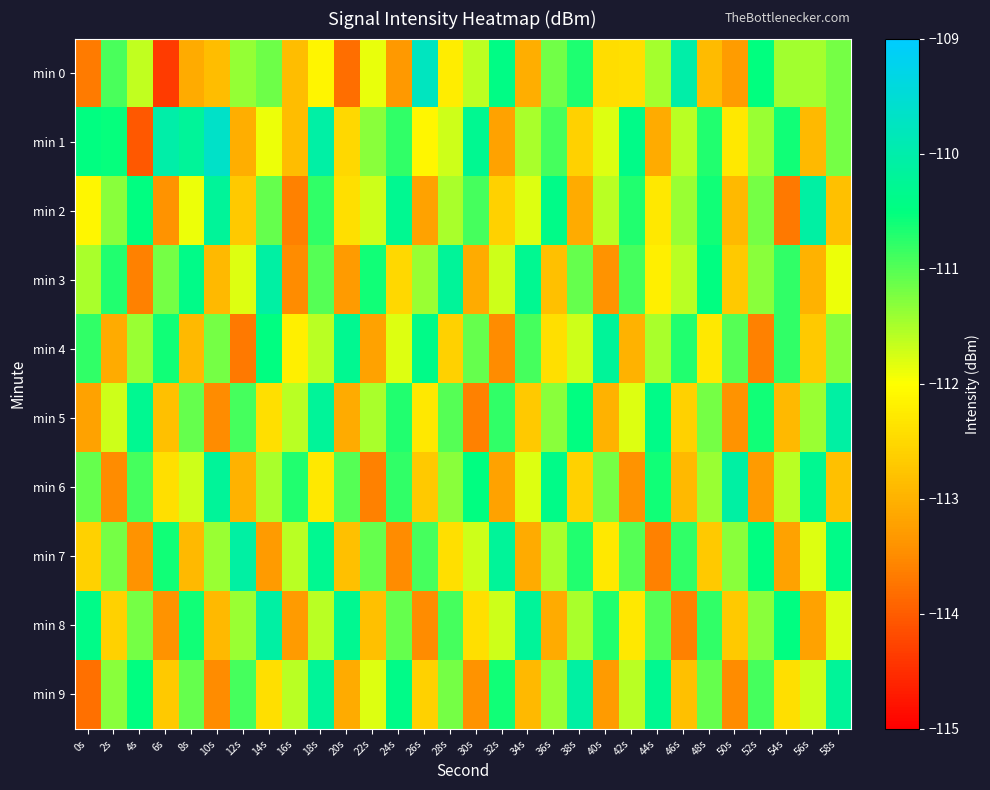

Reading left to right, extract all data points from this chart.

min 0: 0s=-113.7	2s=-110.9	4s=-111.6	6s=-114.4	8s=-113.1	10s=-112.8	12s=-111.4	14s=-111.2	16s=-112.8	18s=-112.1	20s=-113.8	22s=-111.9	24s=-113.3	26s=-109.8	28s=-112.2	30s=-111.6	32s=-110.4	34s=-113.1	36s=-111.2	38s=-110.7	40s=-112.4	42s=-112.4	44s=-111.5	46s=-110.0	48s=-112.9	50s=-113.3	52s=-110.5	54s=-111.4	56s=-111.5	58s=-111.2
min 1: 0s=-110.5	2s=-110.5	4s=-114.0	6s=-110.0	8s=-110.2	10s=-109.7	12s=-113.1	14s=-111.9	16s=-112.9	18s=-110.1	20s=-112.5	22s=-111.3	24s=-110.8	26s=-112.1	28s=-111.7	30s=-110.3	32s=-113.2	34s=-111.5	36s=-110.9	38s=-112.6	40s=-111.8	42s=-110.4	44s=-113.1	46s=-111.6	48s=-110.7	50s=-112.3	52s=-111.4	54s=-110.6	56s=-112.9	58s=-111.2
min 2: 0s=-112.1	2s=-111.3	4s=-110.5	6s=-113.4	8s=-111.9	10s=-110.2	12s=-112.7	14s=-111.1	16s=-113.6	18s=-110.8	20s=-112.4	22s=-111.7	24s=-110.3	26s=-113.2	28s=-111.5	30s=-110.9	32s=-112.6	34s=-111.8	36s=-110.4	38s=-113.1	40s=-111.6	42s=-110.7	44s=-112.3	46s=-111.4	48s=-110.6	50s=-112.9	52s=-111.2	54s=-113.7	56s=-110.1	58s=-112.8
min 3: 0s=-111.5	2s=-110.7	4s=-113.6	6s=-111.2	8s=-110.4	10s=-112.9	12s=-111.8	14s=-110.1	16s=-113.5	18s=-111.0	20s=-113.3	22s=-110.6	24s=-112.5	26s=-111.4	28s=-110.2	30s=-113.1	32s=-111.7	34s=-110.3	36s=-112.8	38s=-111.1	40s=-113.4	42s=-110.9	44s=-112.2	46s=-111.6	48s=-110.5	50s=-112.7	52s=-111.3	54s=-110.8	56s=-113.0	58s=-111.9
min 4: 0s=-110.8	2s=-113.1	4s=-111.4	6s=-110.6	8s=-112.9	10s=-111.2	12s=-113.7	14s=-110.5	16s=-112.2	18s=-111.6	20s=-110.3	22s=-113.2	24s=-111.8	26s=-110.4	28s=-112.6	30s=-111.1	32s=-113.5	34s=-110.9	36s=-112.4	38s=-111.7	40s=-110.2	42s=-113.0	44s=-111.5	46s=-110.7	48s=-112.3	50s=-111.0	52s=-113.6	54s=-110.8	56s=-112.7	58s=-111.3
min 5: 0s=-113.2	2s=-111.7	4s=-110.3	6s=-112.8	8s=-111.1	10s=-113.5	12s=-110.9	14s=-112.4	16s=-111.6	18s=-110.2	20s=-113.1	22s=-111.5	24s=-110.7	26s=-112.3	28s=-111.0	30s=-113.6	32s=-110.8	34s=-112.7	36s=-111.3	38s=-110.5	40s=-113.0	42s=-111.8	44s=-110.4	46s=-112.6	48s=-111.2	50s=-113.4	52s=-110.6	54s=-112.9	56s=-111.4	58s=-110.1
min 6: 0s=-111.1	2s=-113.5	4s=-110.9	6s=-112.4	8s=-111.7	10s=-110.2	12s=-113.0	14s=-111.5	16s=-110.7	18s=-112.3	20s=-111.0	22s=-113.6	24s=-110.8	26s=-112.7	28s=-111.3	30s=-110.5	32s=-113.2	34s=-111.8	36s=-110.4	38s=-112.6	40s=-111.2	42s=-113.4	44s=-110.6	46s=-112.9	48s=-111.4	50s=-110.1	52s=-113.3	54s=-111.6	56s=-110.3	58s=-112.8
min 7: 0s=-112.6	2s=-111.2	4s=-113.4	6s=-110.6	8s=-112.9	10s=-111.4	12s=-110.1	14s=-113.3	16s=-111.6	18s=-110.3	20s=-112.8	22s=-111.1	24s=-113.5	26s=-110.9	28s=-112.4	30s=-111.7	32s=-110.2	34s=-113.1	36s=-111.5	38s=-110.7	40s=-112.3	42s=-111.0	44s=-113.6	46s=-110.8	48s=-112.7	50s=-111.3	52s=-110.5	54s=-113.2	56s=-111.8	58s=-110.4
min 8: 0s=-110.4	2s=-112.6	4s=-111.2	6s=-113.4	8s=-110.6	10s=-112.9	12s=-111.4	14s=-110.1	16s=-113.3	18s=-111.6	20s=-110.3	22s=-112.8	24s=-111.1	26s=-113.5	28s=-110.9	30s=-112.4	32s=-111.7	34s=-110.2	36s=-113.1	38s=-111.5	40s=-110.7	42s=-112.3	44s=-111.0	46s=-113.6	48s=-110.8	50s=-112.7	52s=-111.3	54s=-110.5	56s=-113.2	58s=-111.8
min 9: 0s=-113.8	2s=-111.3	4s=-110.5	6s=-112.7	8s=-111.1	10s=-113.5	12s=-110.9	14s=-112.4	16s=-111.6	18s=-110.2	20s=-113.1	22s=-111.8	24s=-110.4	26s=-112.6	28s=-111.2	30s=-113.4	32s=-110.6	34s=-112.9	36s=-111.4	38s=-110.1	40s=-113.3	42s=-111.6	44s=-110.3	46s=-112.8	48s=-111.1	50s=-113.5	52s=-110.9	54s=-112.4	56s=-111.7	58s=-110.2